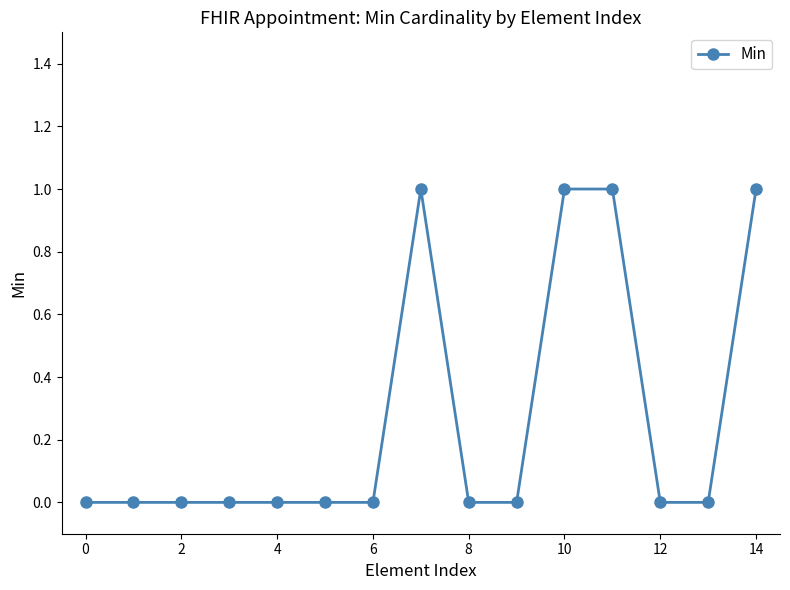

What is the value of the 8th point from the left?

1